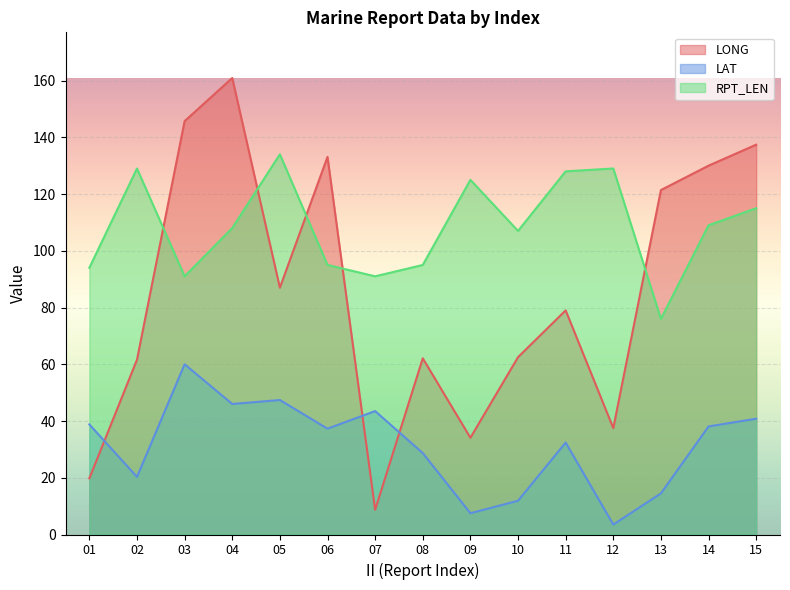

At which category does the chart reach its peak across all series?

04